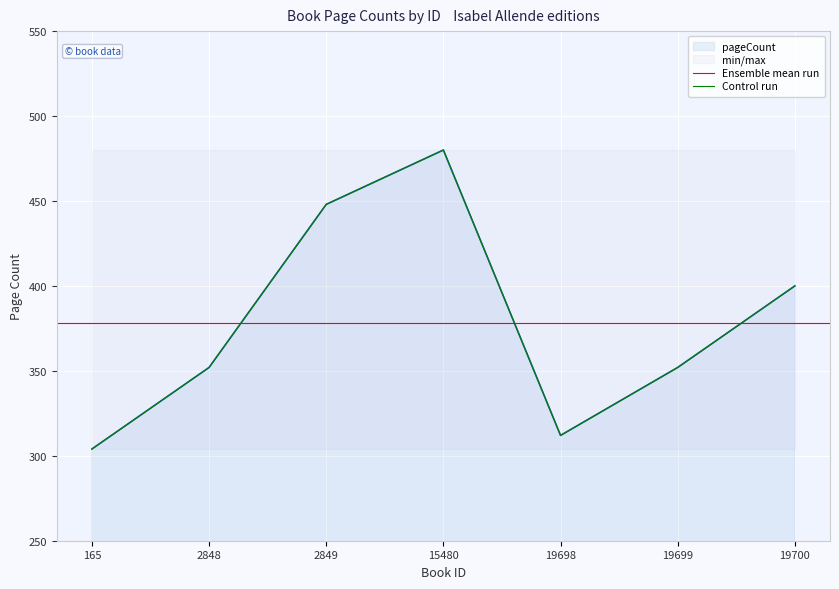

At which category does the chart reach its minimum across all series?

165